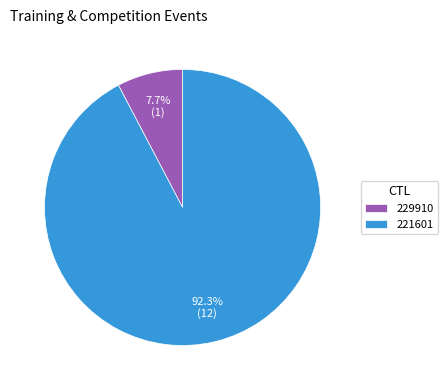

Is it true that 221601 is 92% of the pie?

True